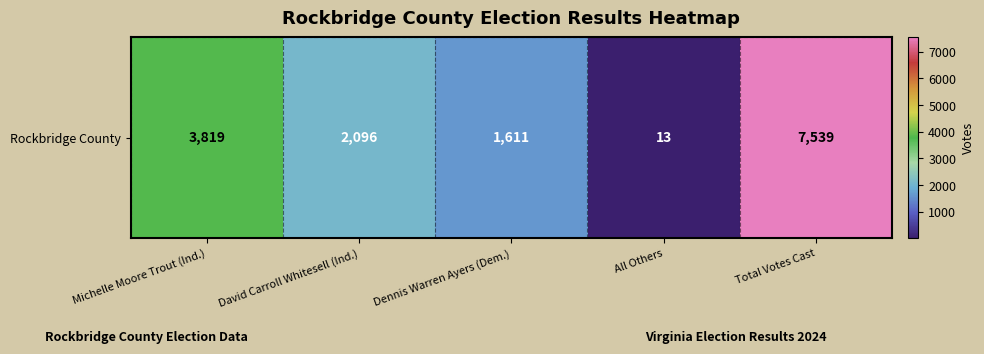

Reading left to right, list all the values displayed in this chart.

3819	2096	1611	13	7539